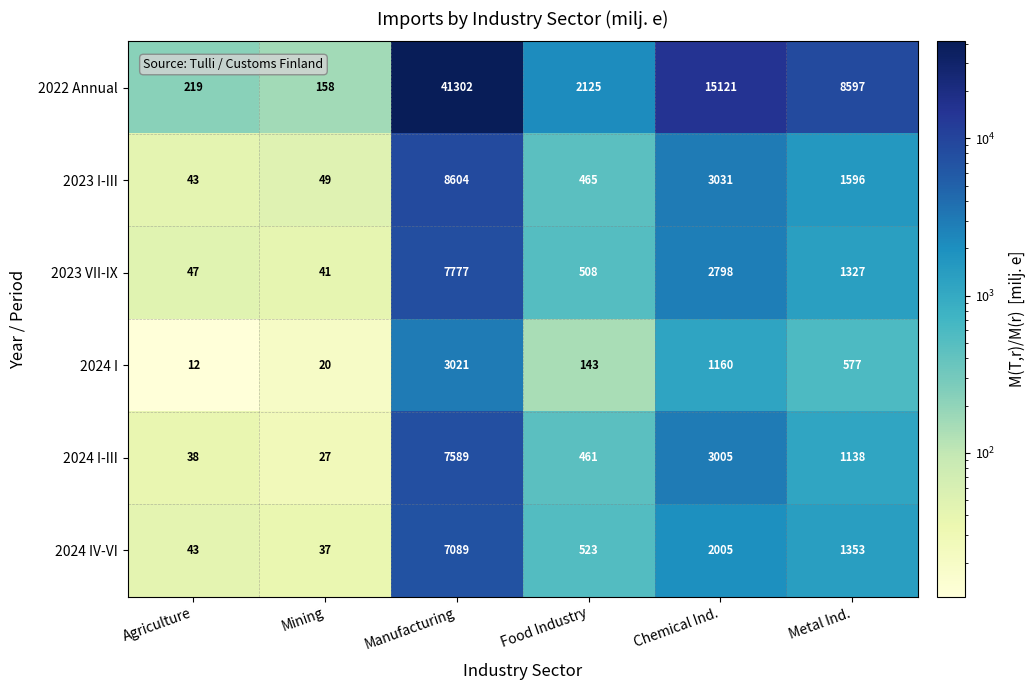

Which series has the widest spread of values?

2022 Annual